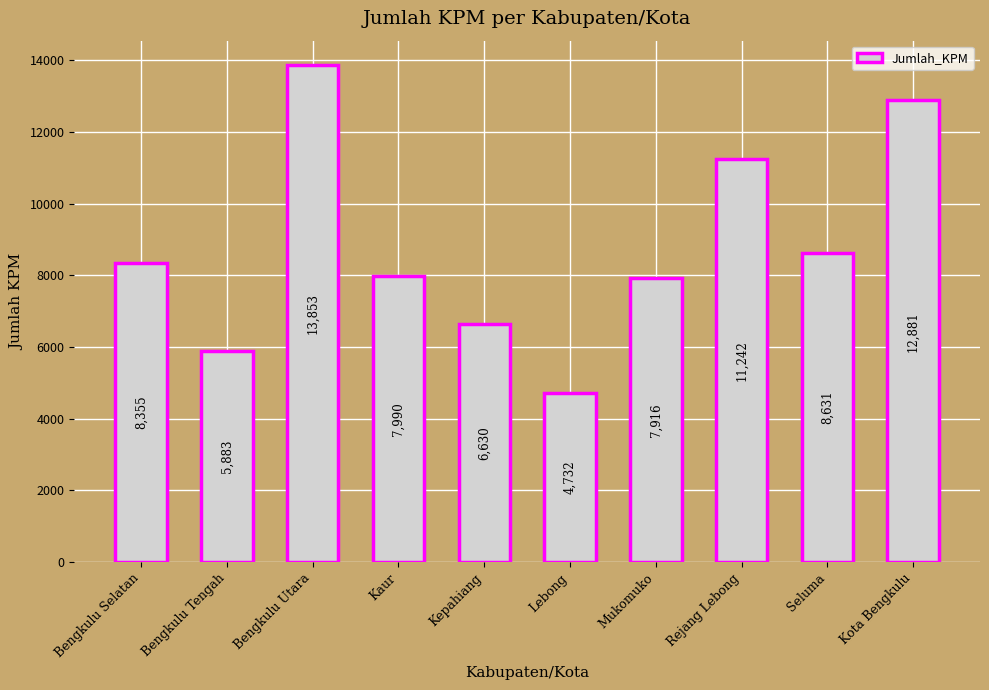

True or false: the data shows 3183 at Bengkulu Selatan.

False